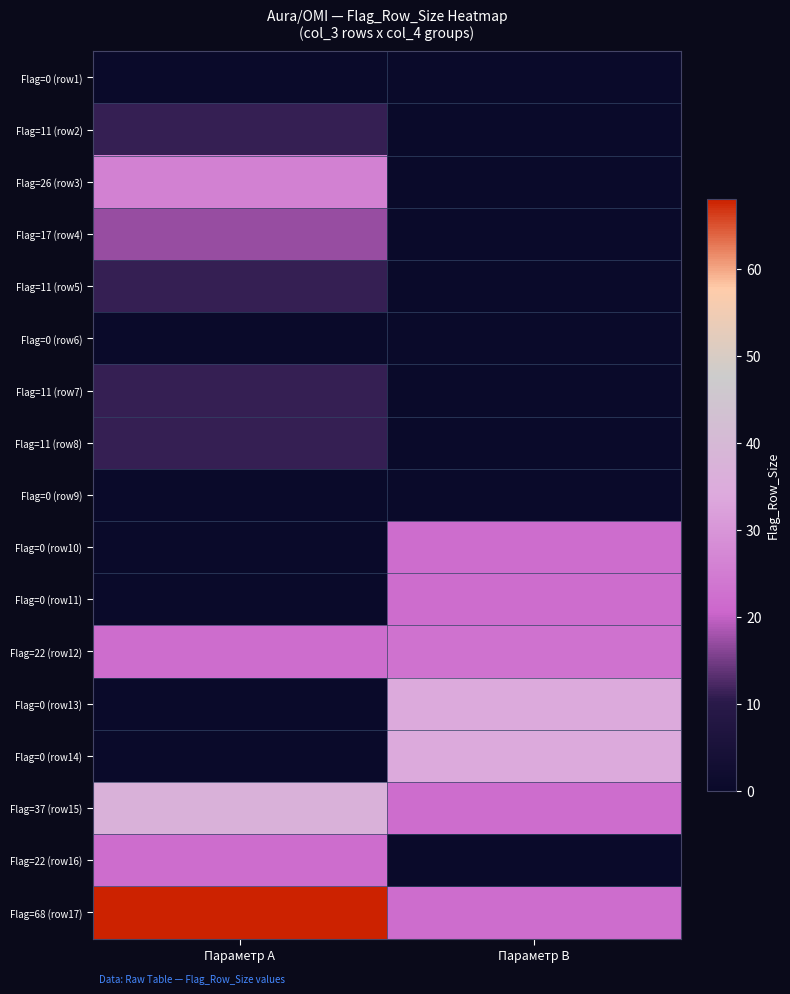

What is the spread (max minus min) of values at Параметр B?

34